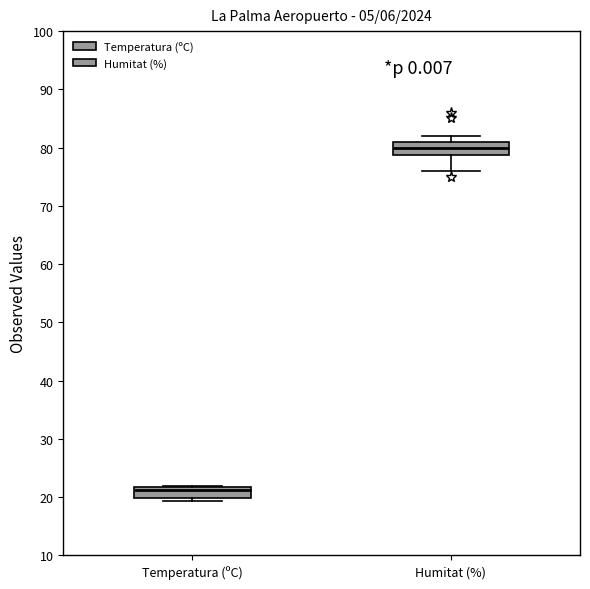

Reading left to right, transcribe this box plot: for each box, give where its median line is, the range the box spans, and where its two whiskers end, as read against the y-axis. The values are not printed on the chart, so give them approximately, as read against the axis.

Temperatura (ºC): median 21, box 20 to 22, whiskers 19 to 22
Humitat (%): median 80, box 79 to 81, whiskers 76 to 82